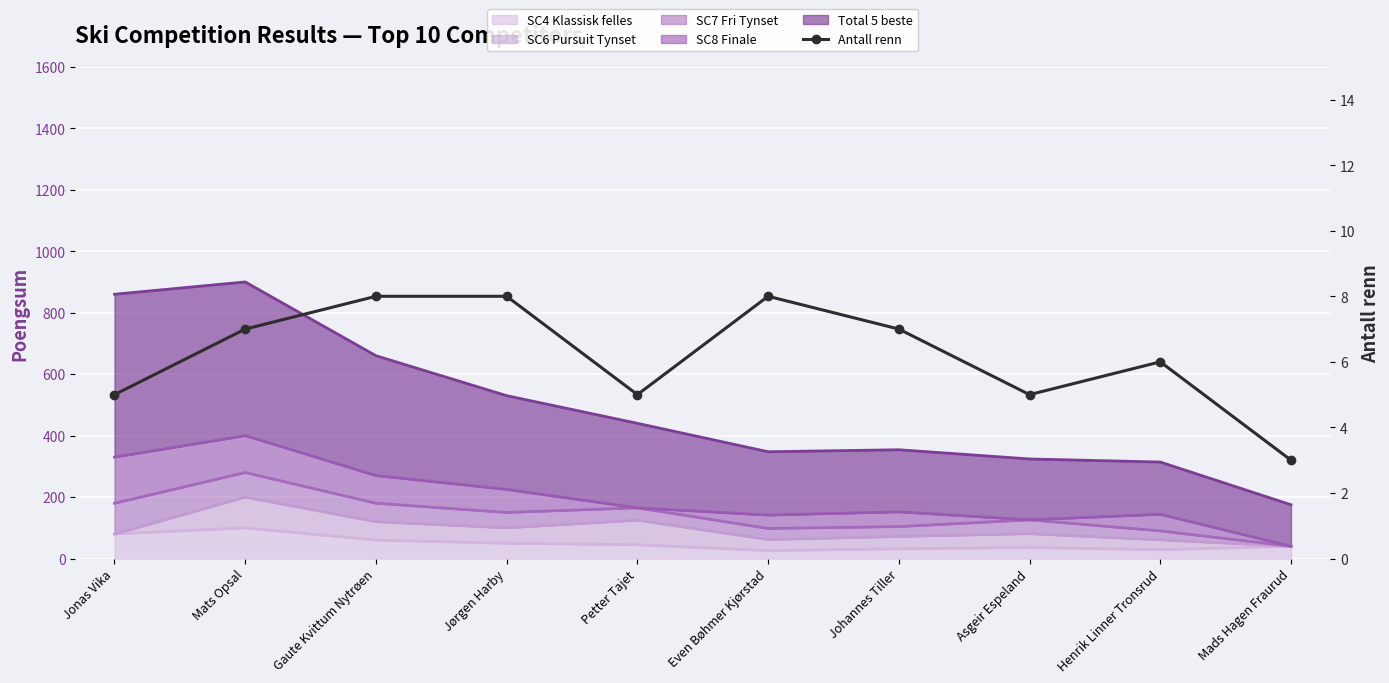

Reading left to right, list all the values displayed in this chart.

5	7	8	8	5	8	7	5	6	3